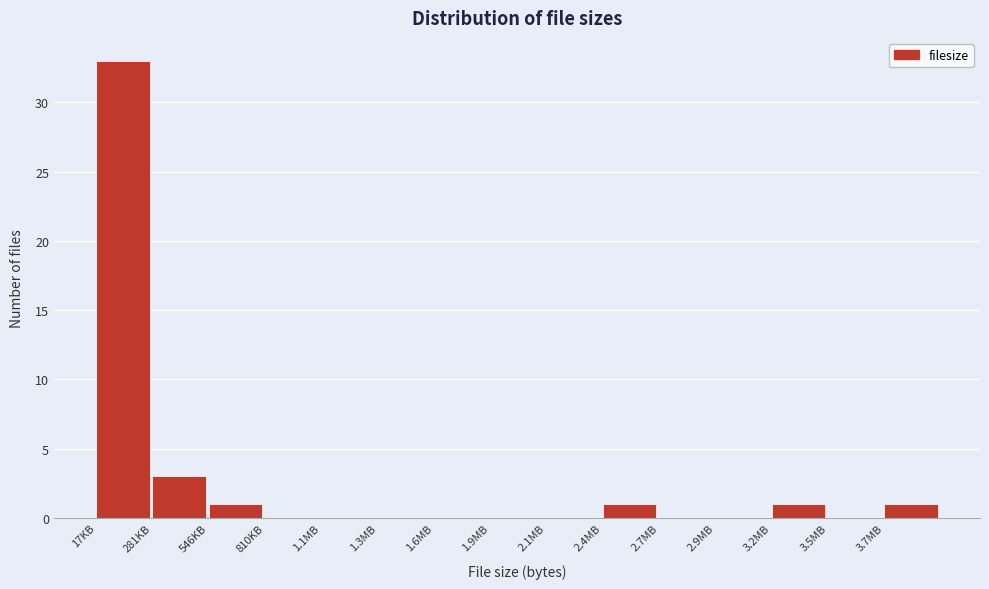

Reading right to left, what are all the values shown in this chart?

3.7MB=1	3.5MB=0	3.2MB=1	2.9MB=0	2.7MB=0	2.4MB=1	2.1MB=0	1.9MB=0	1.6MB=0	1.3MB=0	1.1MB=0	810KB=0	546KB=1	281KB=3	17KB=33